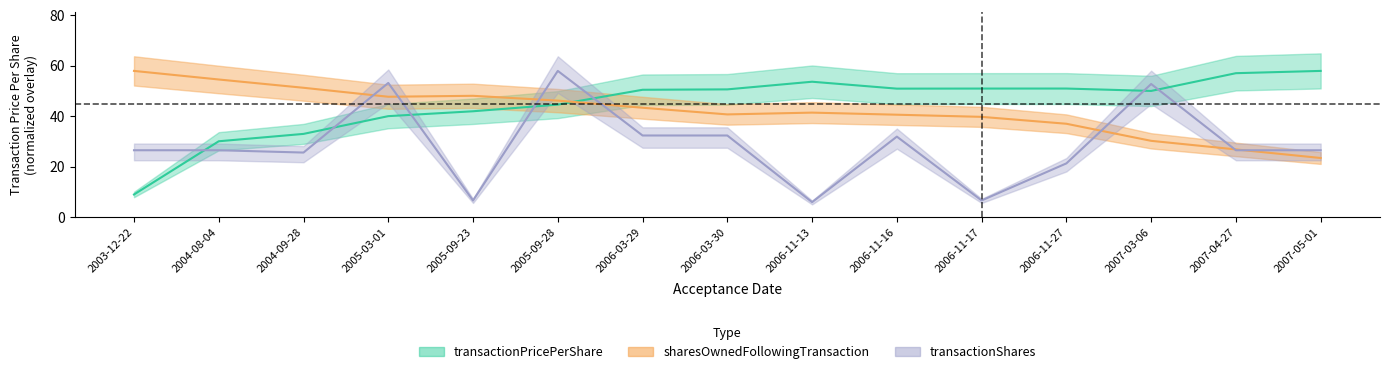

Is it true that sharesOwnedFollowingTransaction equals 68.1 at 2006-03-29?

False